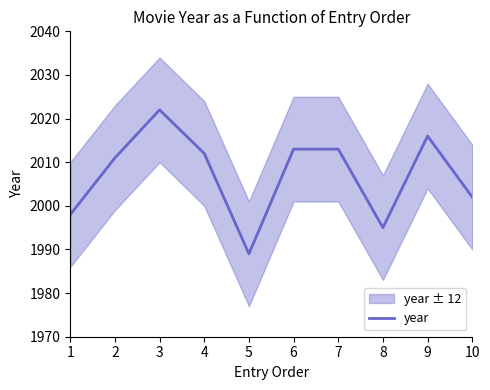

Rank the categories by value from highest to lowest.

3, 9, 6, 7, 4, 2, 10, 1, 8, 5